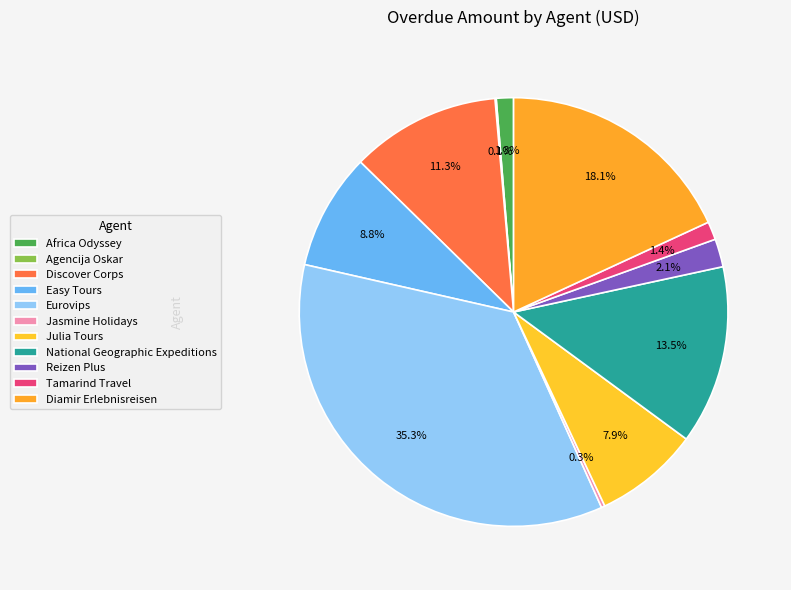

To the nearest percent, what is the average slice percentage?

9%